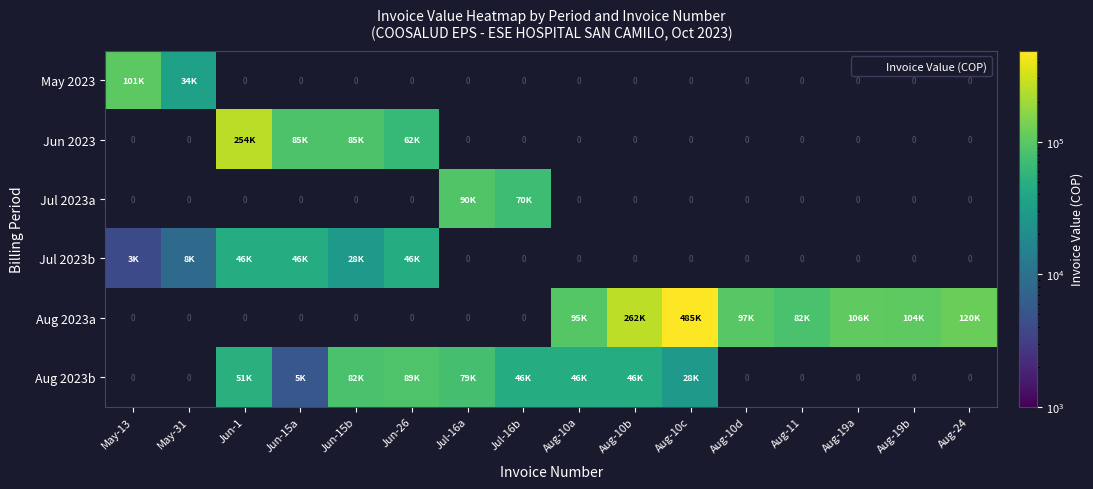

Which series changed the most between Aug-10b and Aug-24?

Aug 2023a